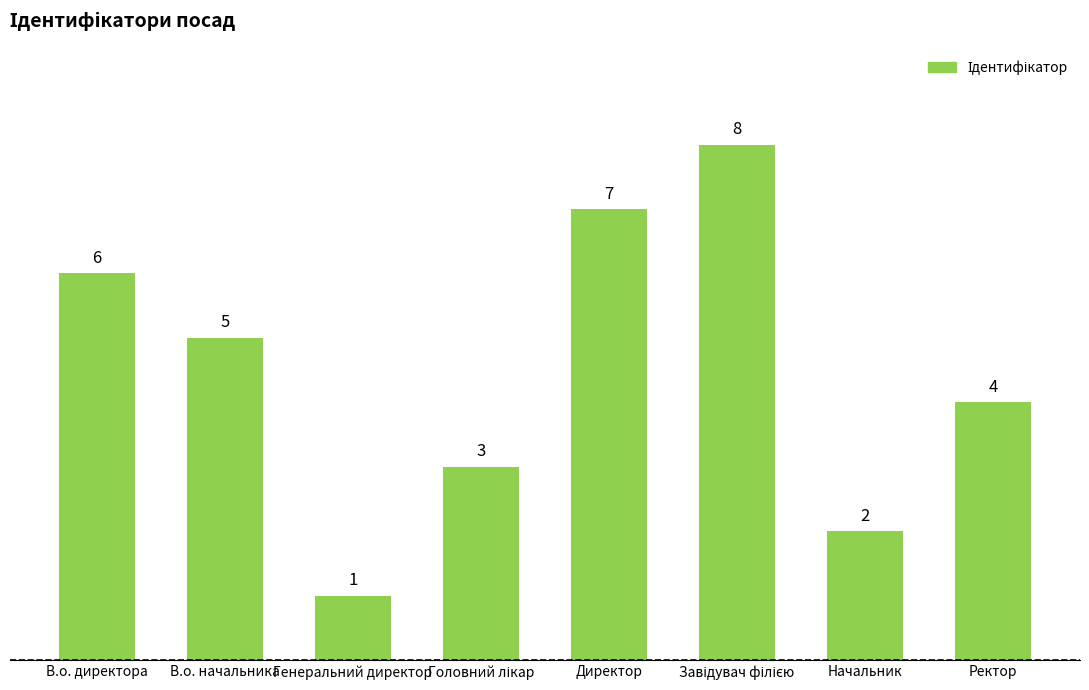

What is the value of the 2nd bar from the left?

5